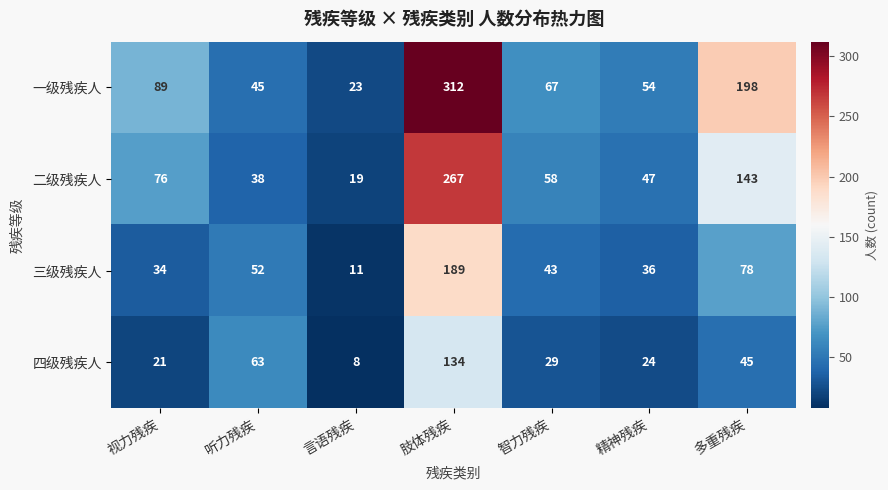

What is the greatest value displayed?

312